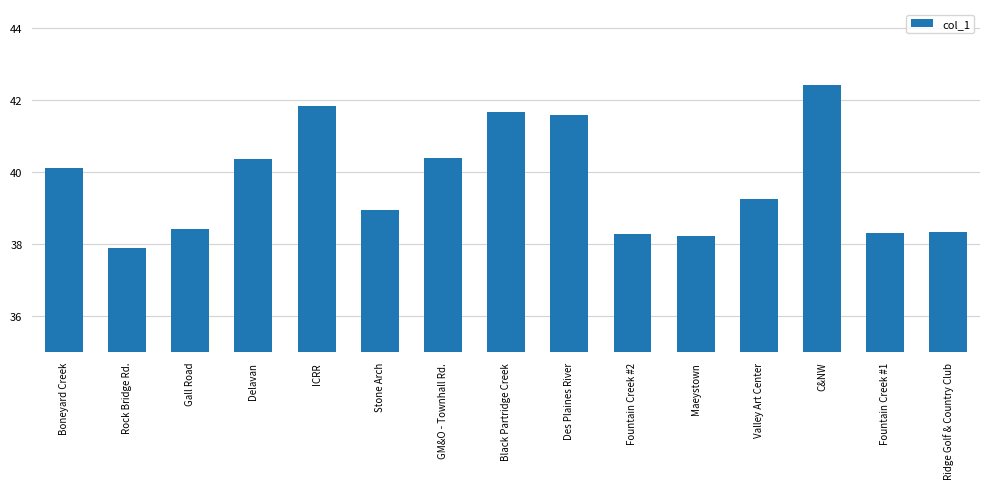

What is the change in value from GM&O - Townhall Rd. to Fountain Creek #1?

-2.1